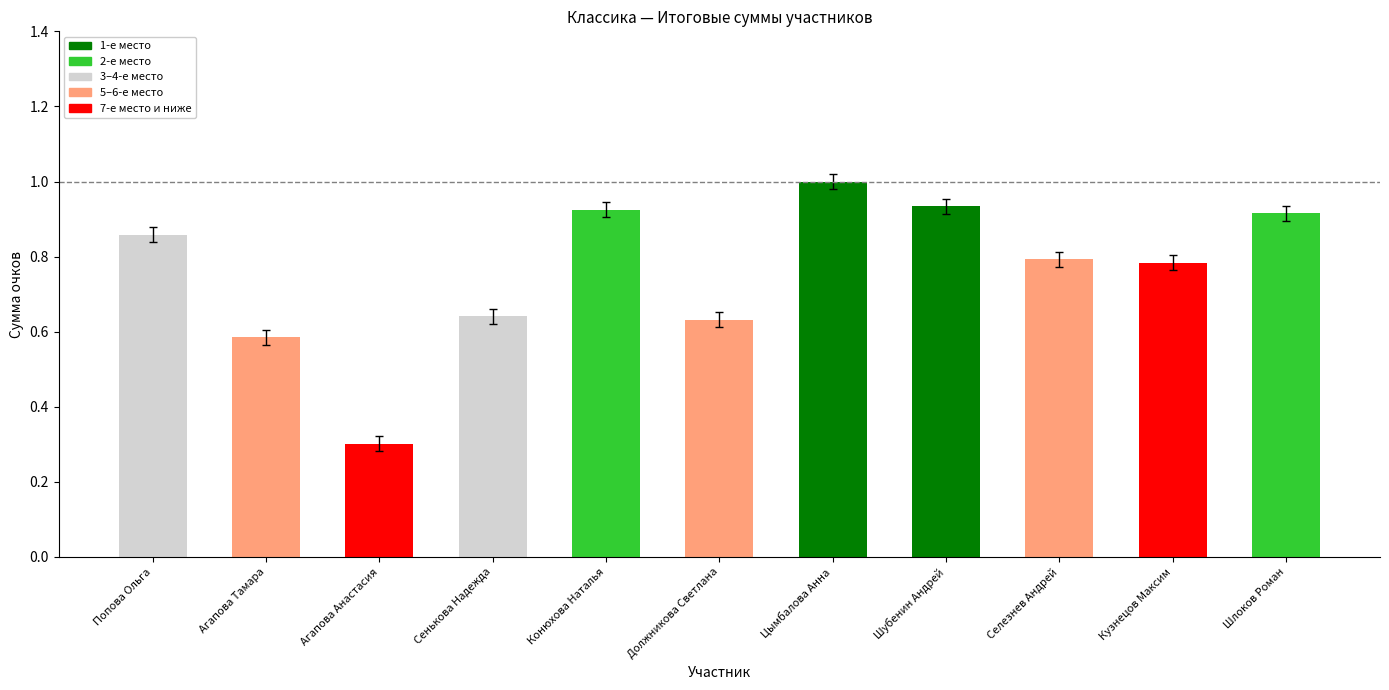

At which category does the chart reach its peak across all series?

Цымбалова Анна